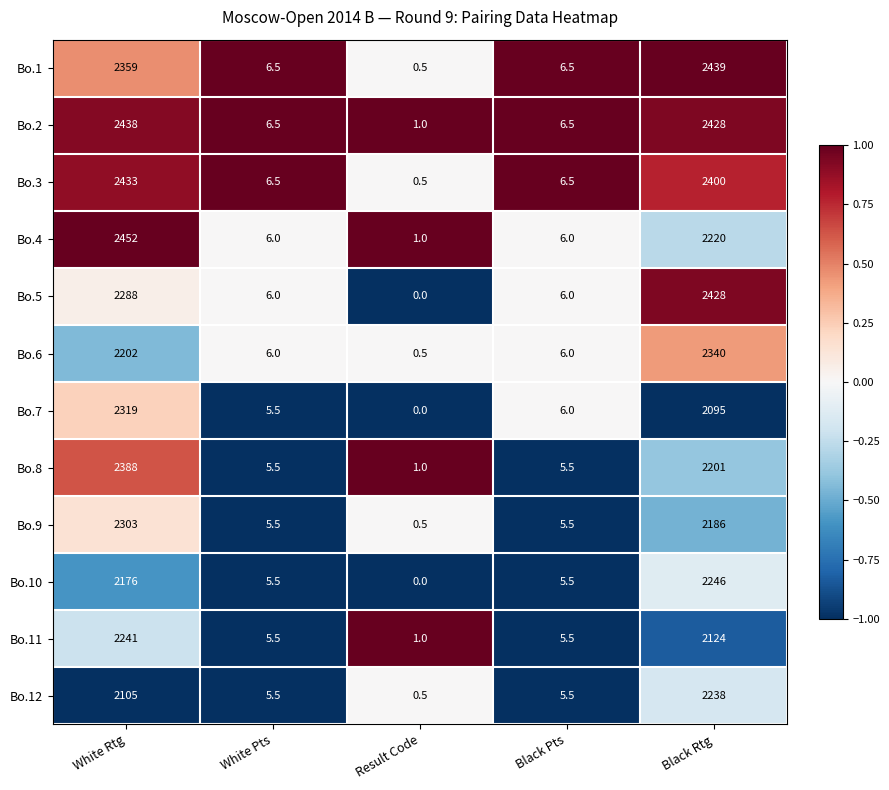

Which series has the largest total across all categories?

Bo.2